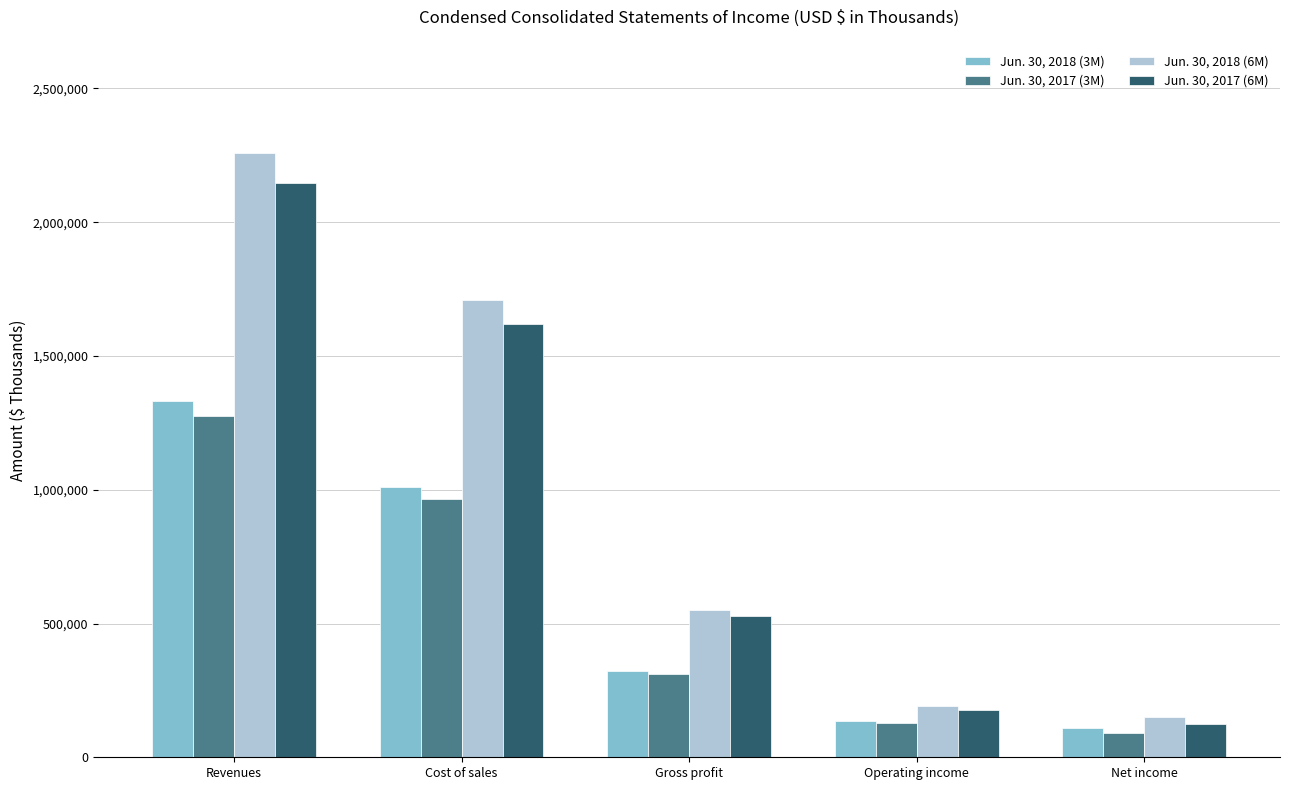

What is the label of the 1st bar from the right?

Net income